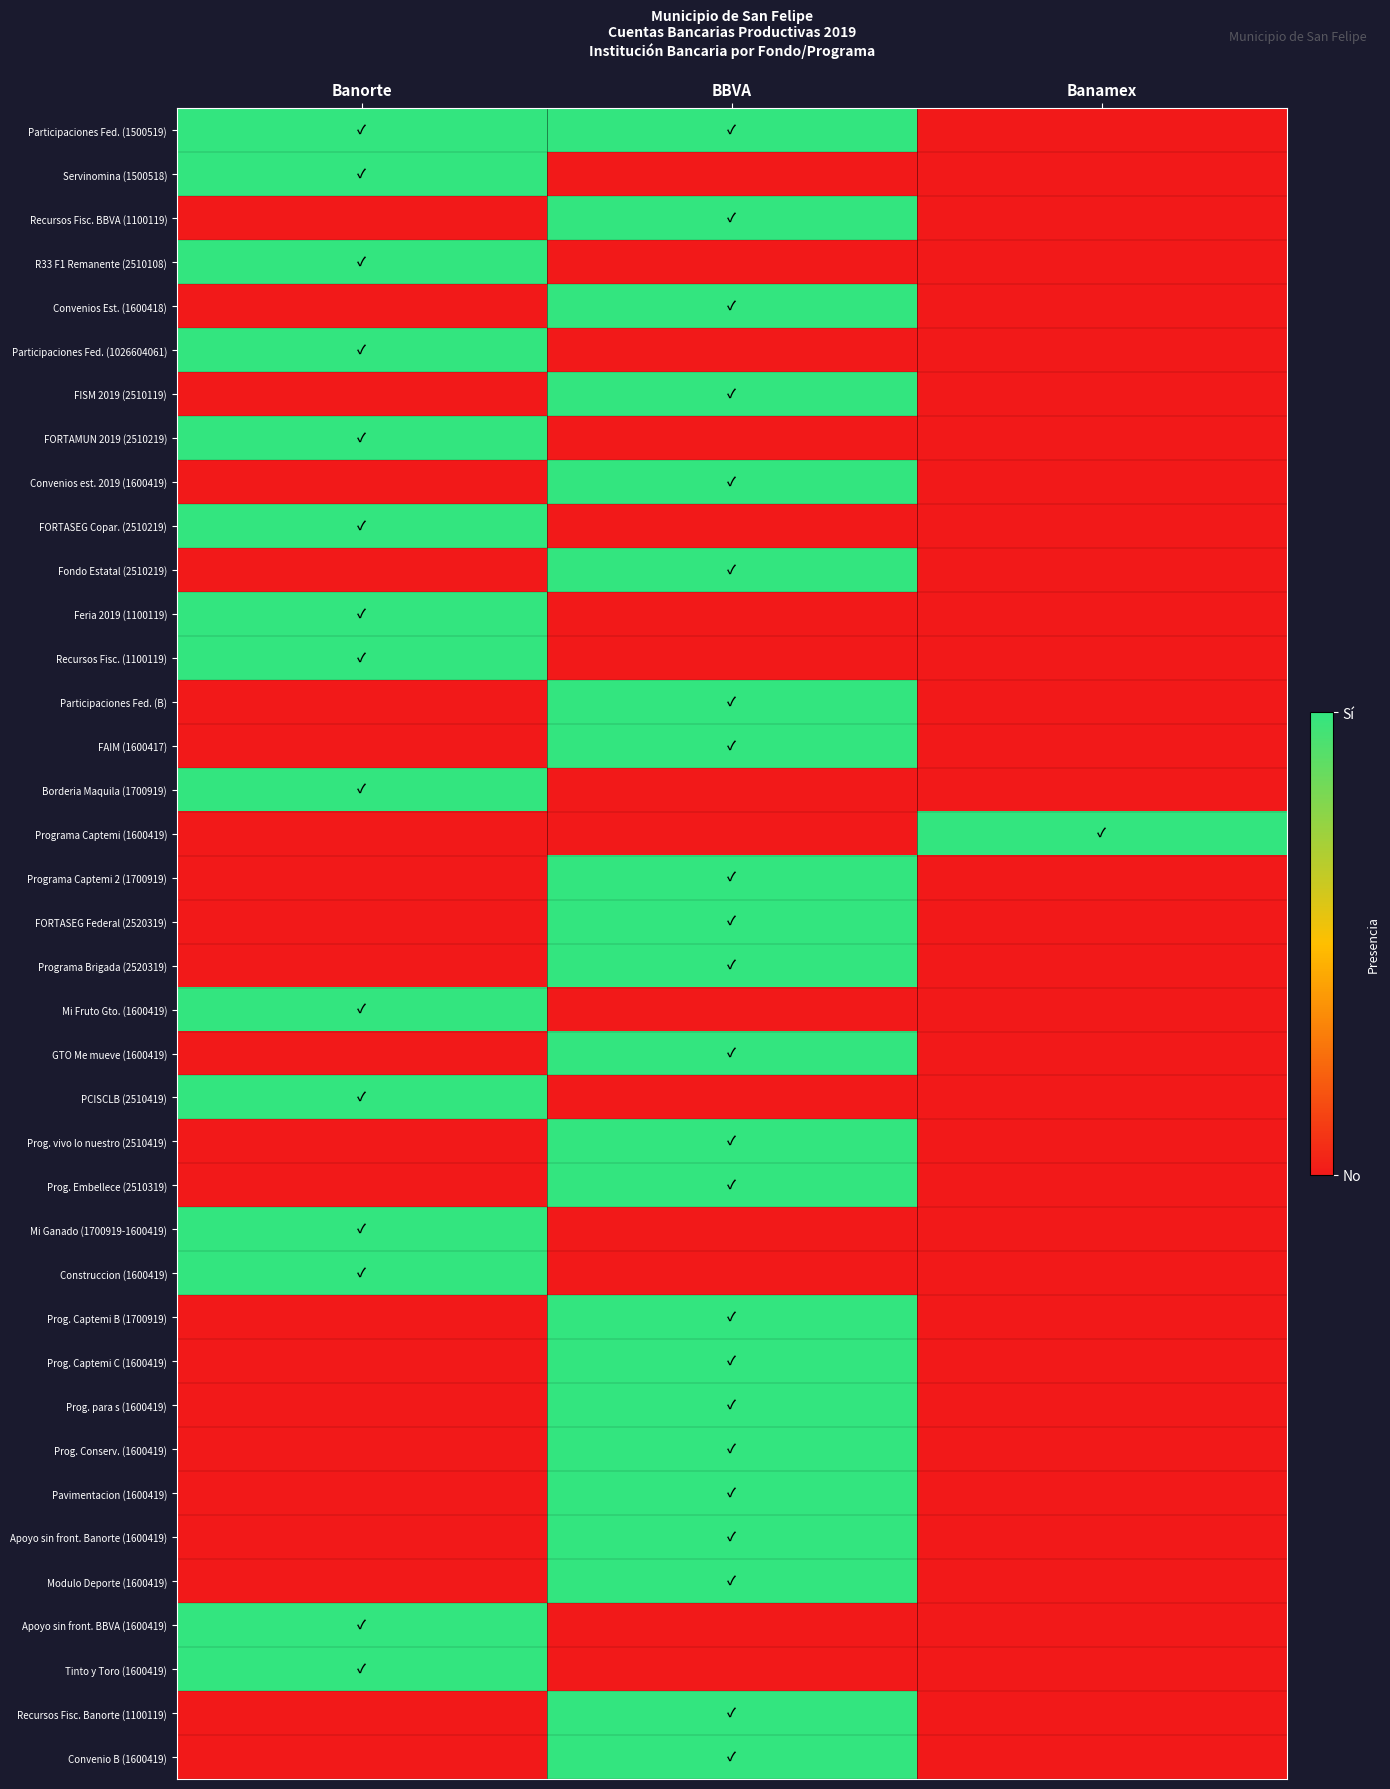

At how many categories does at least one series exceed 0?

3